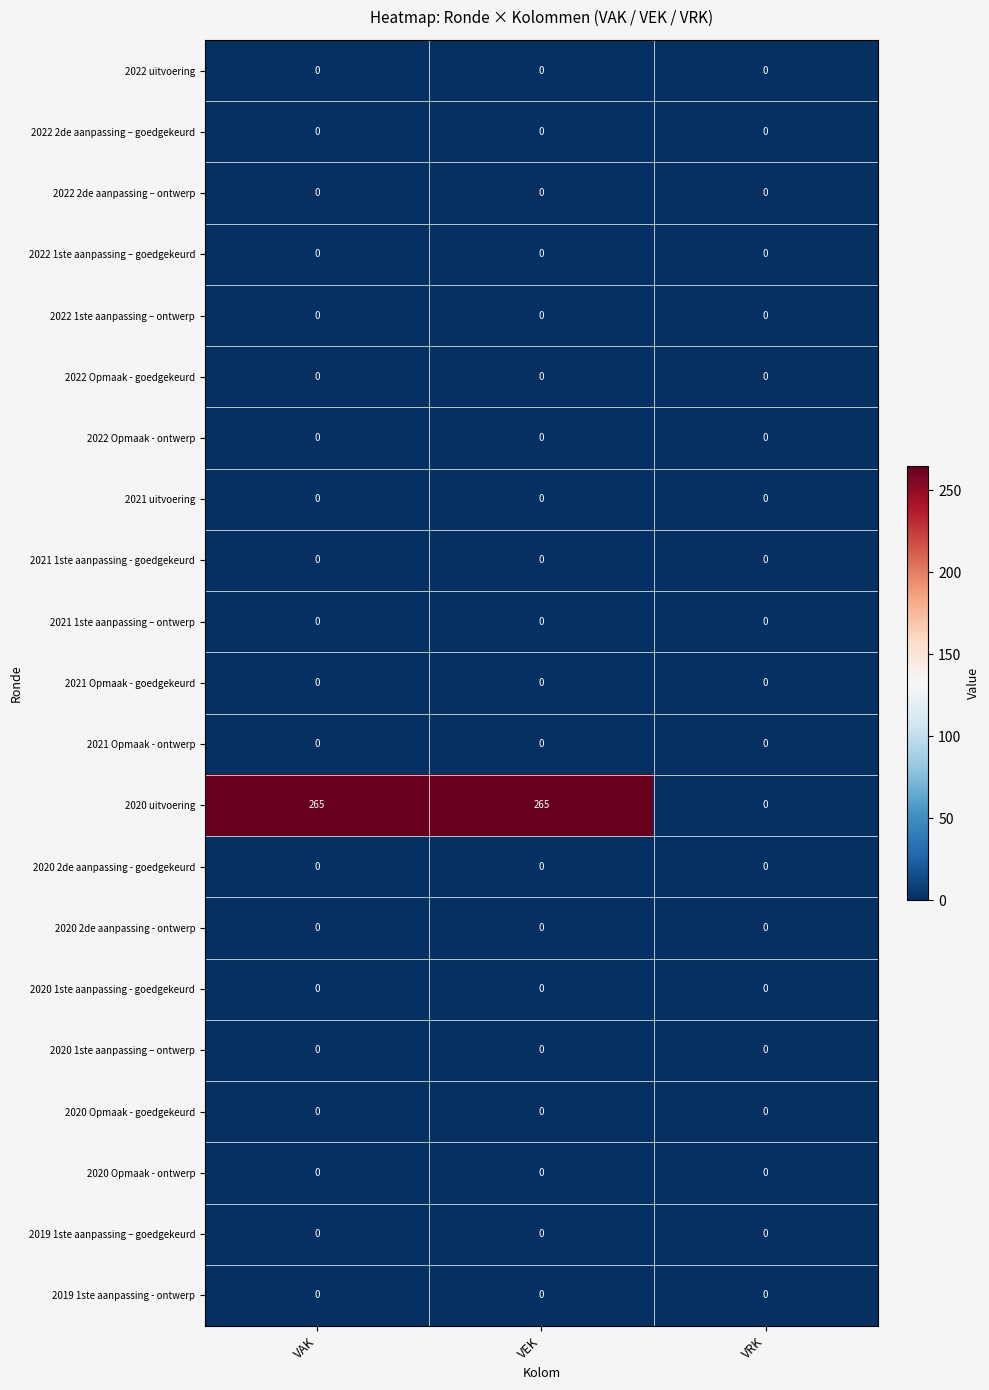

How many data points does each series have?

3